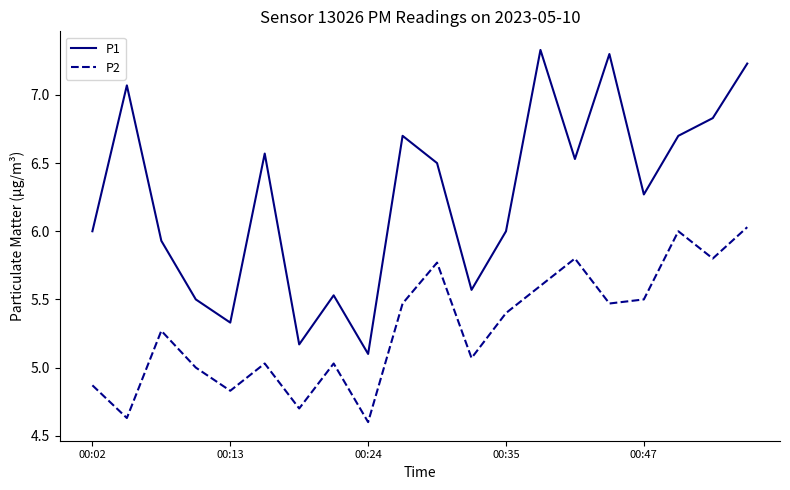

Which series has the widest spread of values?

P1